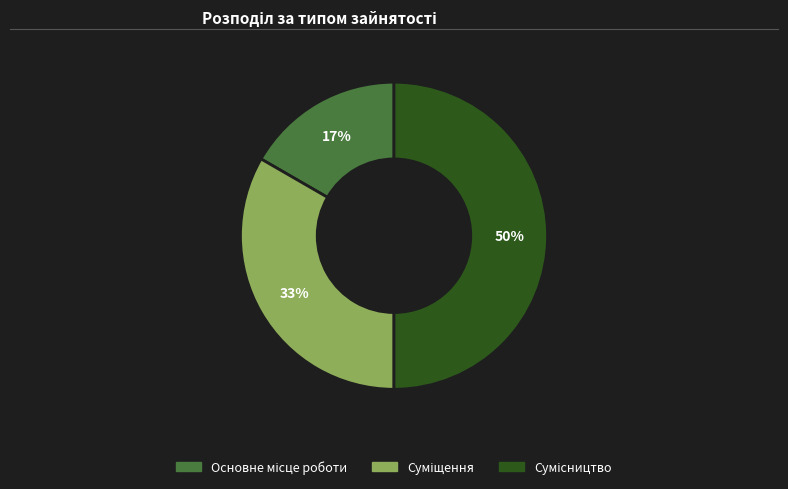

To the nearest percent, what is the difference between the largest and smallest slice percentages?

33%